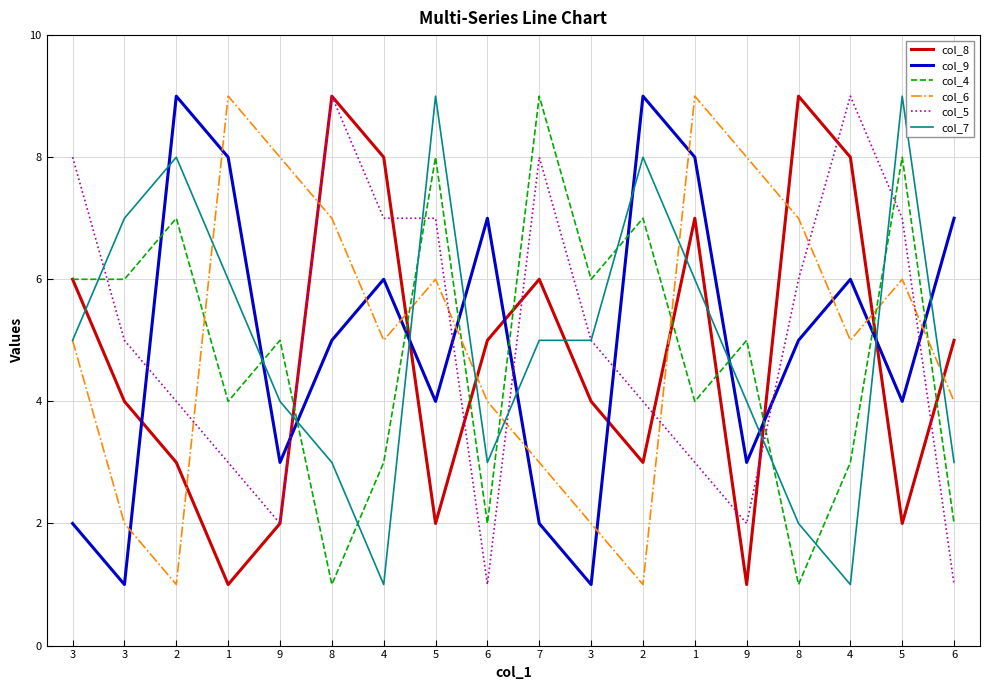

At which category does the chart reach its minimum across all series?

1